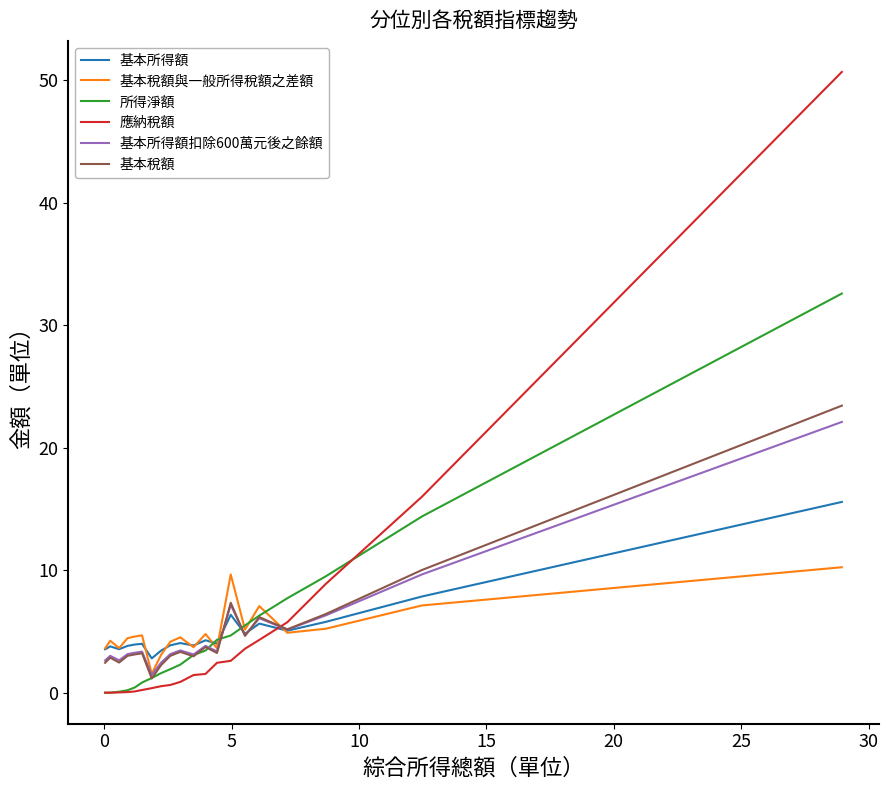

Does the chart display data point markers on the line(s)?

No